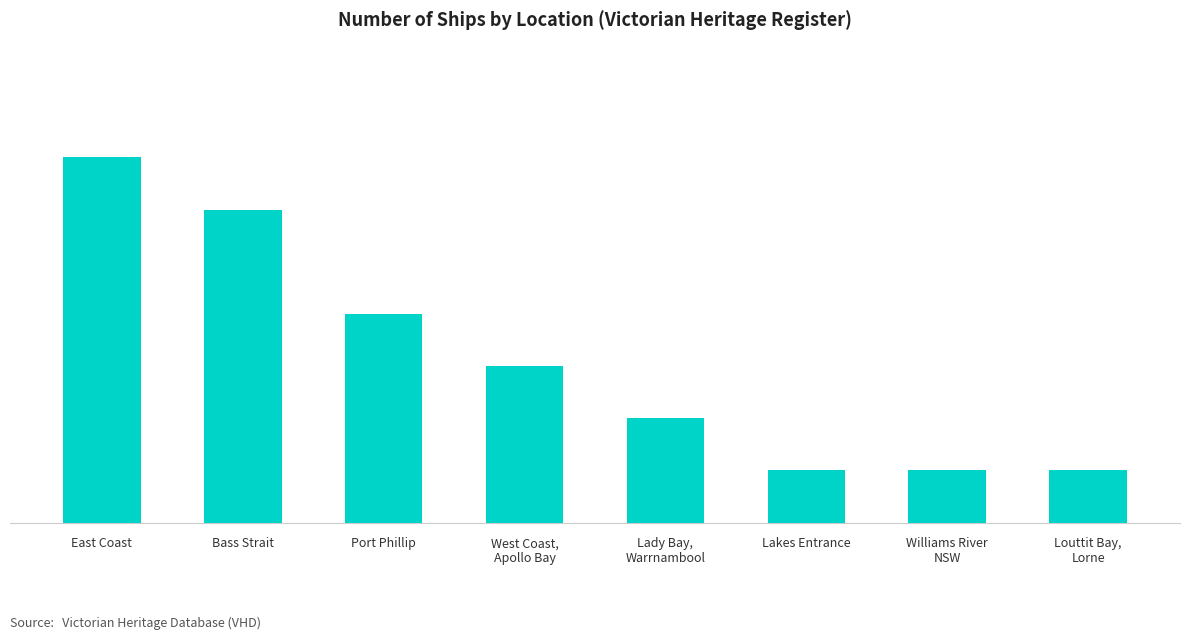

List the labels in order of value, smallest first.

Lakes Entrance, Williams River
NSW, Louttit Bay,
Lorne, Lady Bay,
Warrnambool, West Coast,
Apollo Bay, Port Phillip, Bass Strait, East Coast